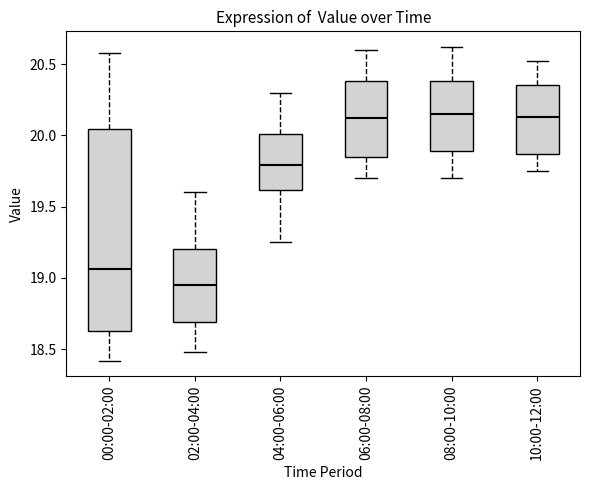

Reading left to right, transcribe this box plot: for each box, give where its median line is, the range the box spans, and where its two whiskers end, as read against the y-axis. The values are not printed on the chart, so give them approximately, as read against the axis.

00:00-02:00: median 19.05, box 18.65 to 20.05, whiskers 18.40 to 20.60
02:00-04:00: median 18.95, box 18.70 to 19.20, whiskers 18.50 to 19.60
04:00-06:00: median 19.80, box 19.60 to 20.00, whiskers 19.25 to 20.30
06:00-08:00: median 20.15, box 19.85 to 20.40, whiskers 19.70 to 20.60
08:00-10:00: median 20.15, box 19.90 to 20.40, whiskers 19.70 to 20.60
10:00-12:00: median 20.15, box 19.85 to 20.35, whiskers 19.75 to 20.50